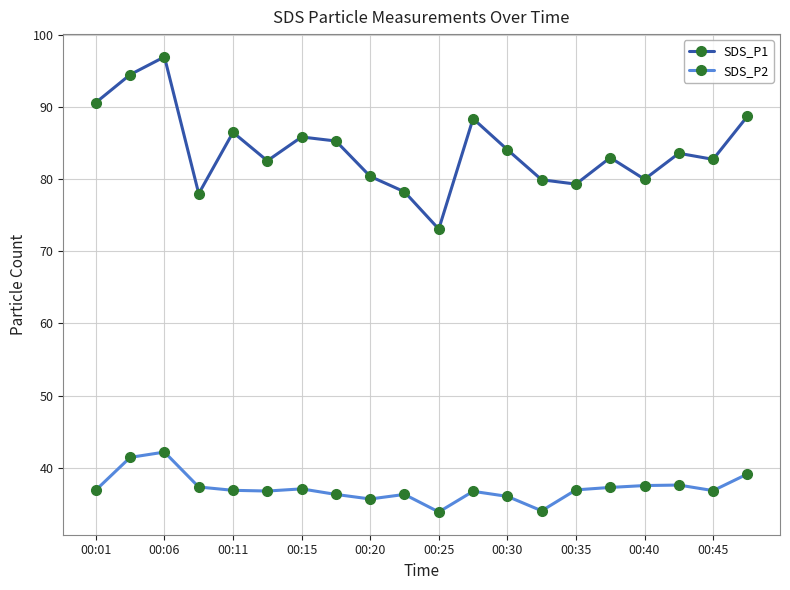

What is the difference between the maximum and second lowest values in the SDS_P2 series?

8.1